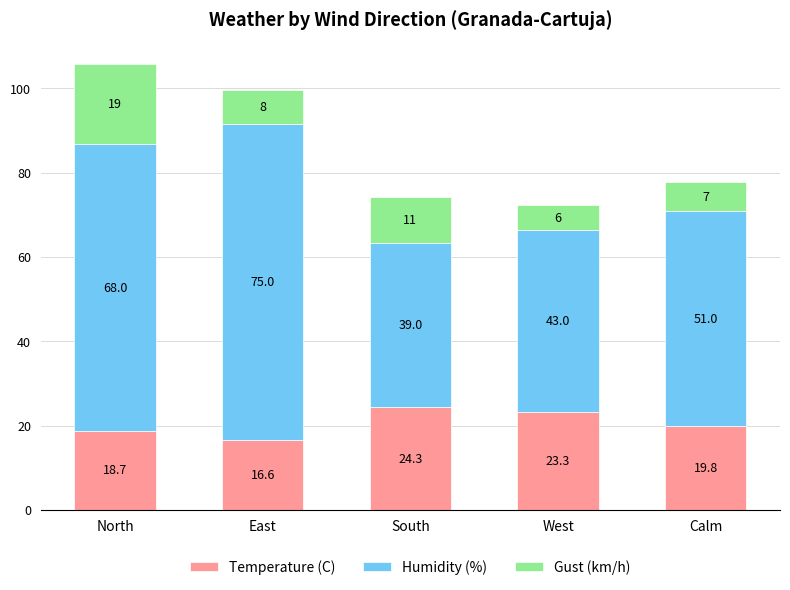

What is the minimum value for Temperature (C)?

16.6